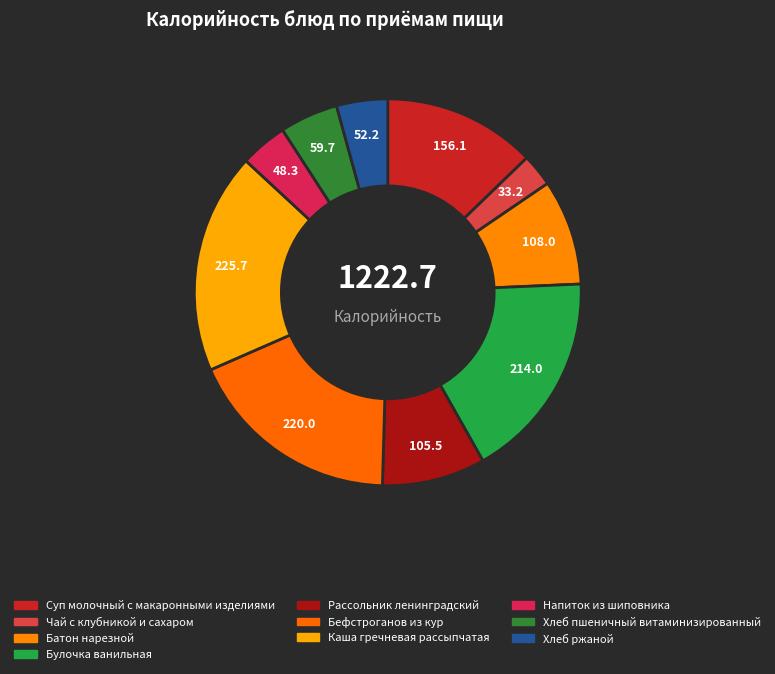

Count the number of slices in the pie.

10